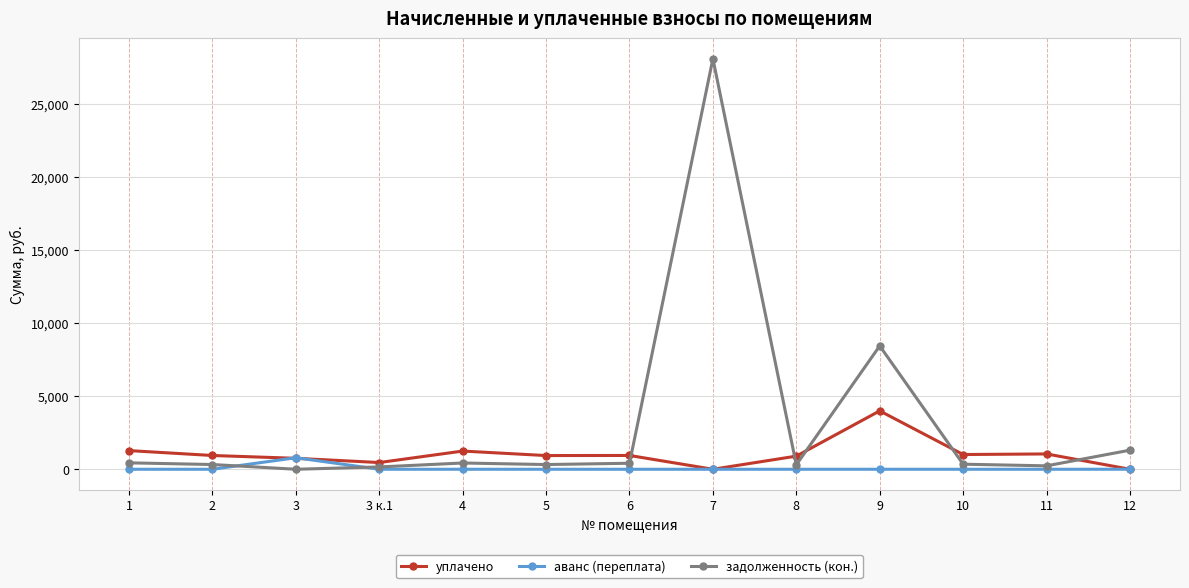

At which category is the sum across all series the highest?

7